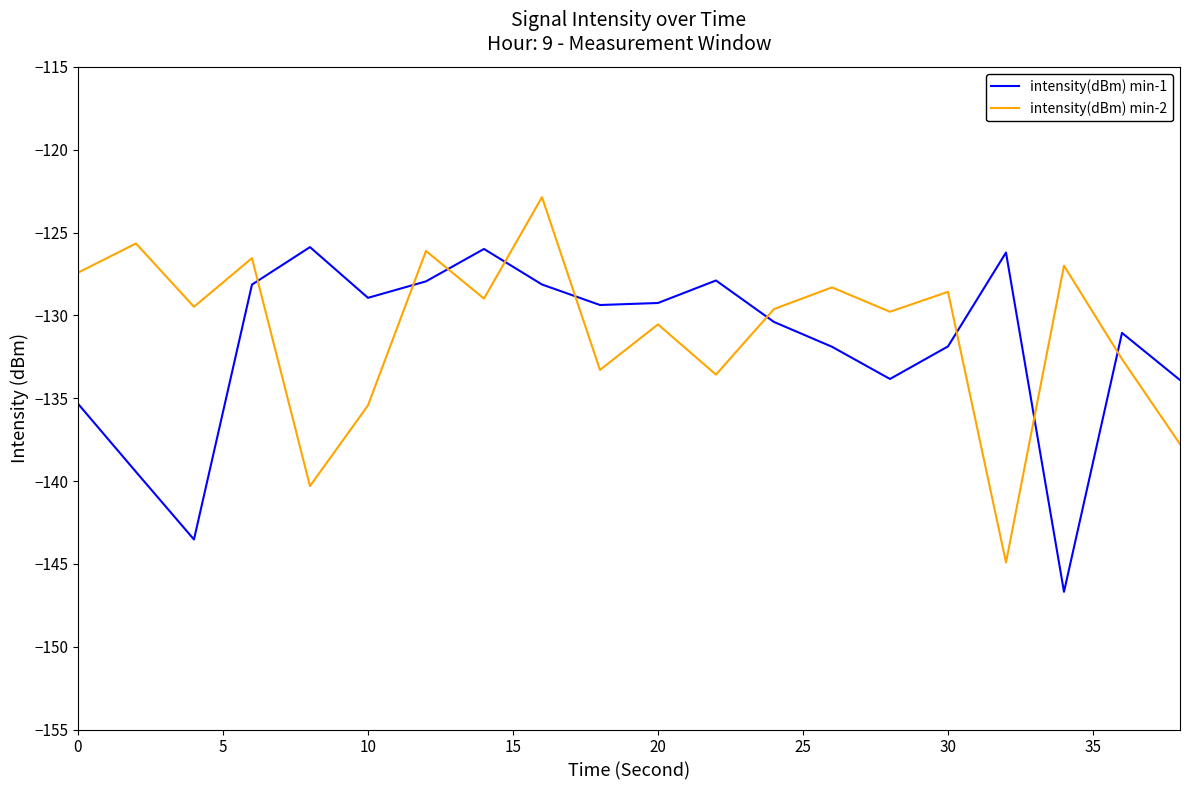

Is this an area chart (filled region under the line)?

No